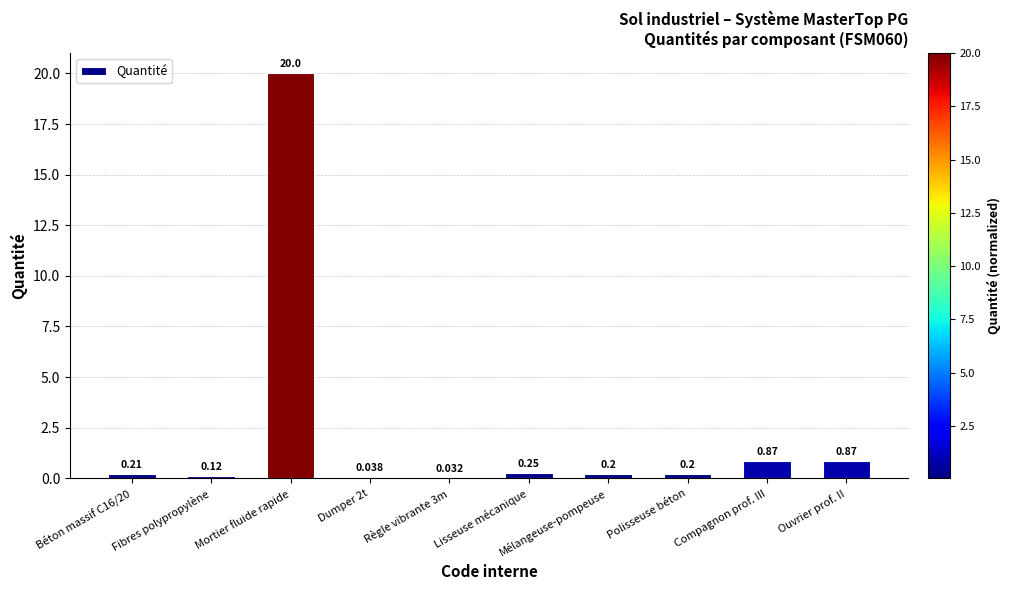

Between Mortier fluide rapide and Ouvrier prof. II, which is larger?

Mortier fluide rapide